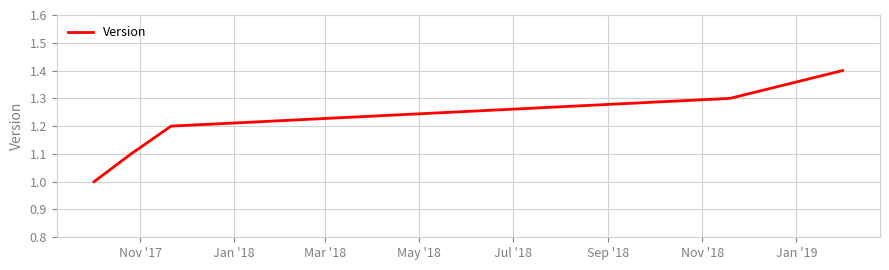

What is the average value?

1.2